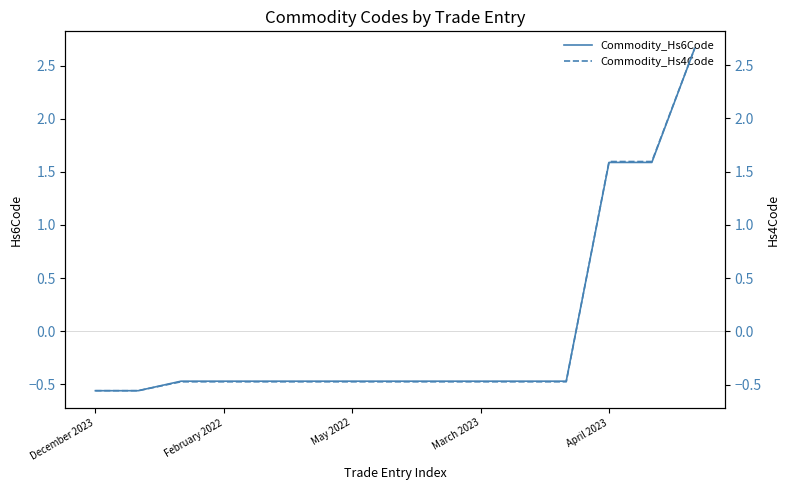

The Commodity_Hs6Code series shows -0.3 at May 2022. True or false?

False